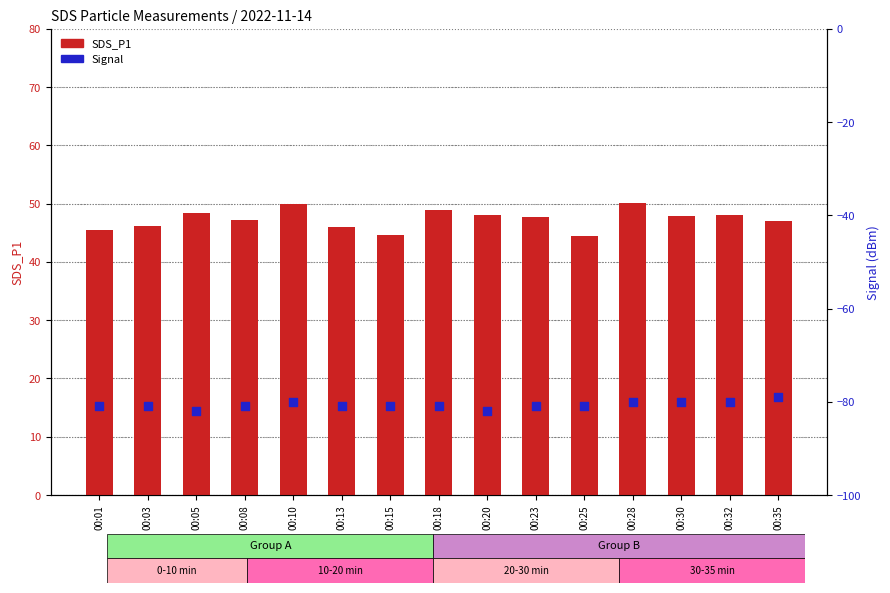

What is the total value across all series at 00:01?

-35.5